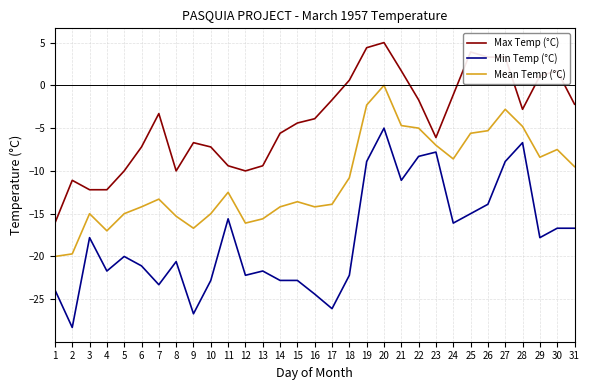

True or false: Mean Temp (°C) and Max Temp (°C) cross at least once.

False